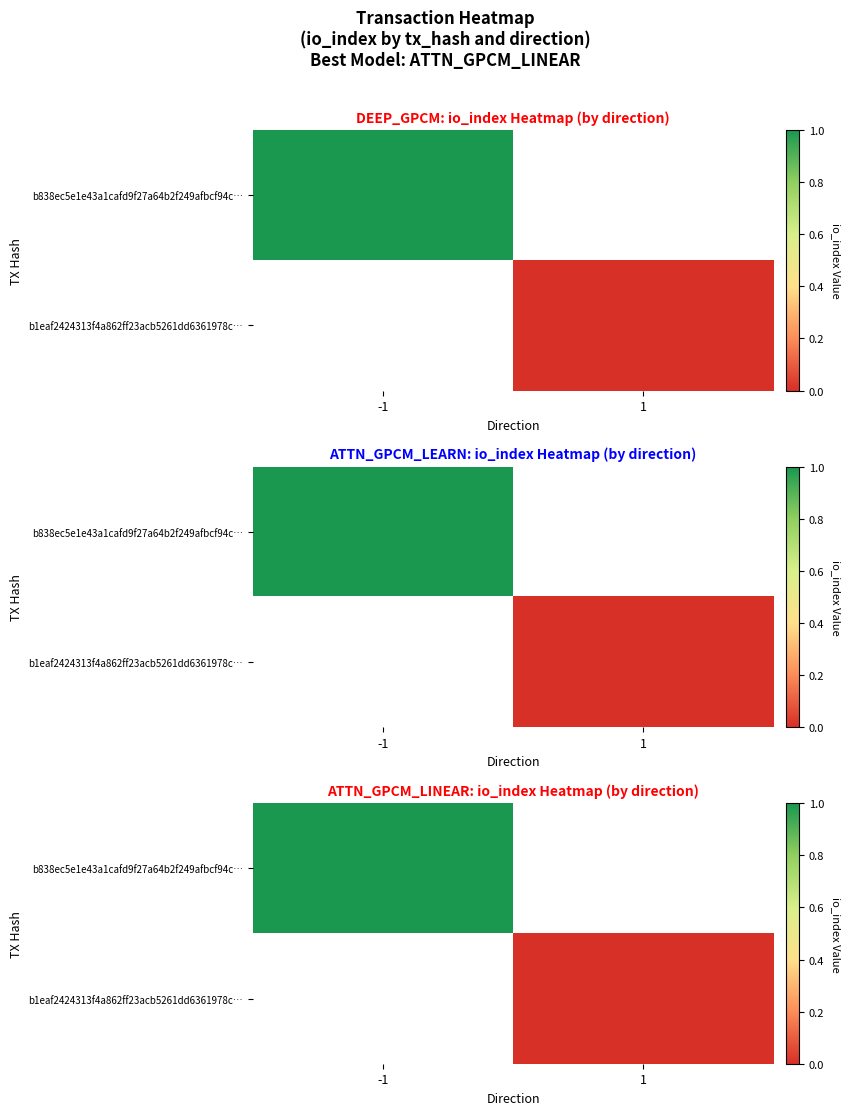

The b838ec5e1e43a1cafd9f27a64b2f249afbcf94c… series shows 1.0 at -1. True or false?

True